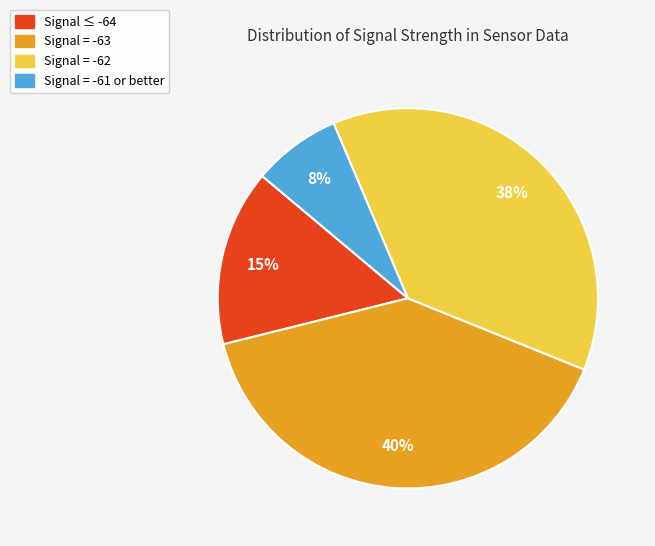

Count the number of slices in the pie.

4